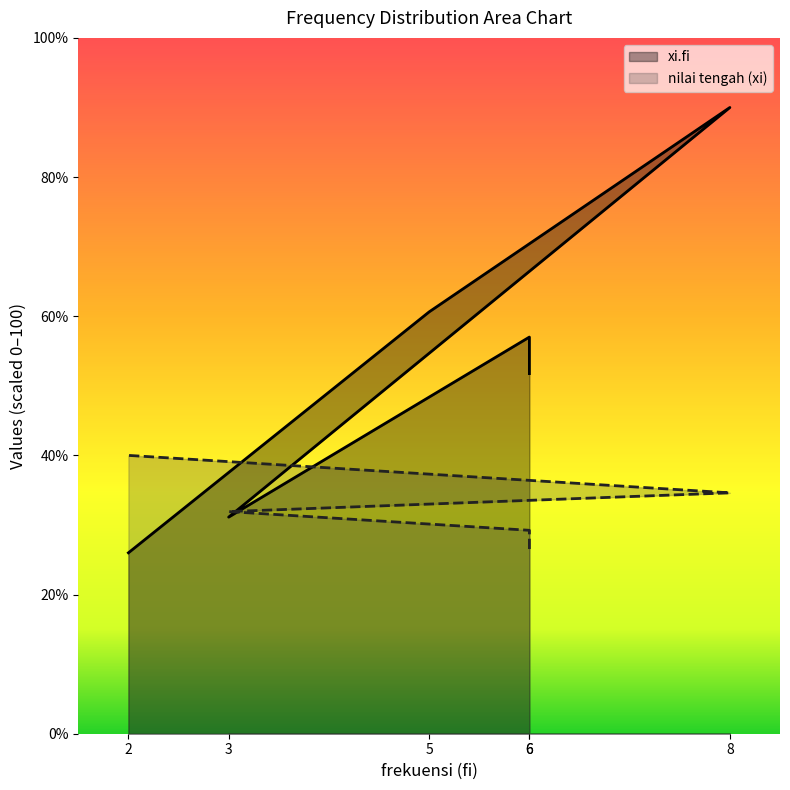

Which label corresponds to the largest value in the chart?

8